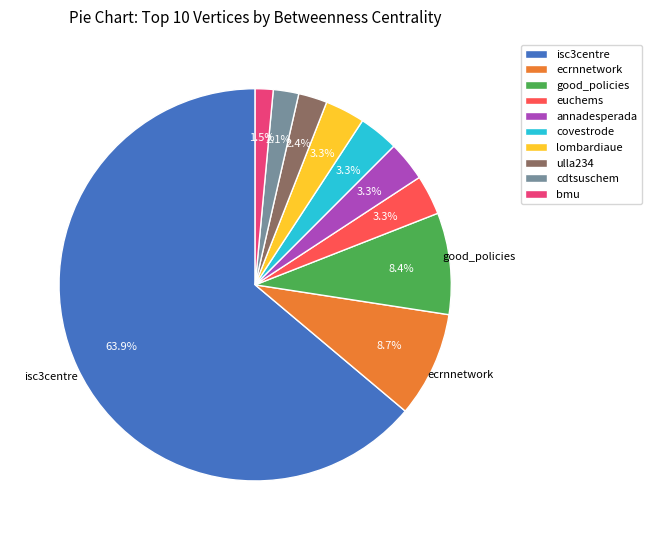

Approximately how many times larger is the value at annadesperada compared to covestrode?

1.0